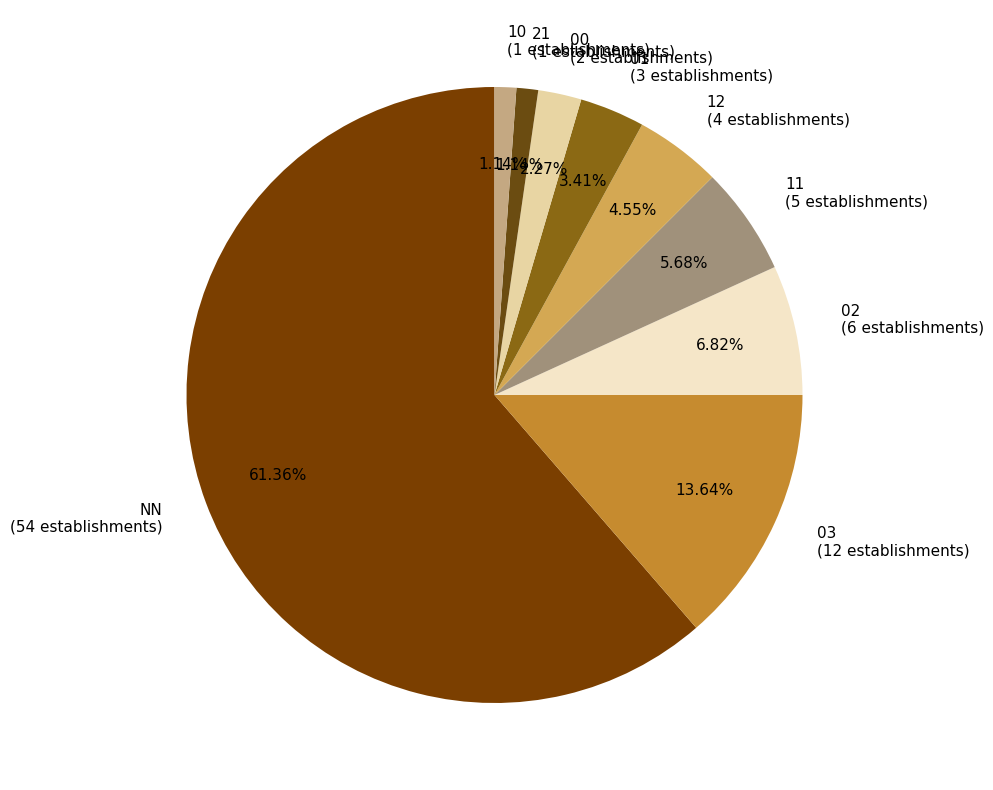

What is the ratio of the value at 03 to the value at 00?

6.0